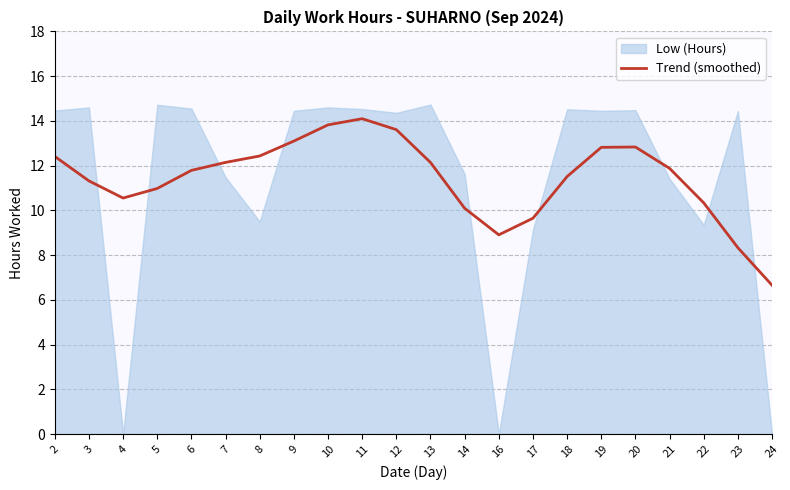

At which category does the data reach its first local peak?

11